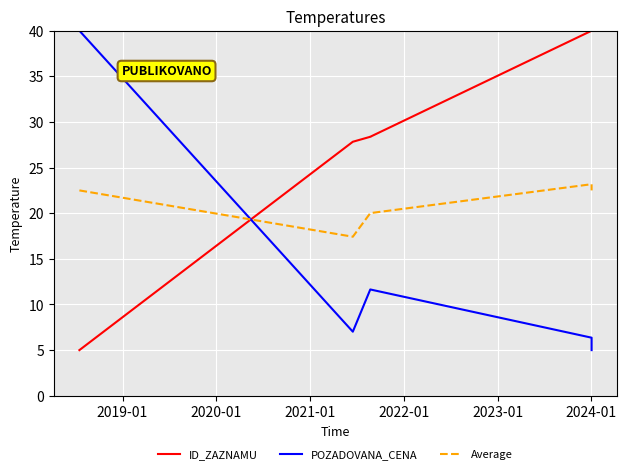

Reading left to right, transcribe all the data shown in this chart.

ID_ZAZNAMU: 5.0	27.8	28.4	28.4	40.0	40.0
POZADOVANA_CENA: 40.0	7.0	11.6	11.6	6.4	5.0
Average: 22.5	17.4	20.0	20.0	23.2	22.5